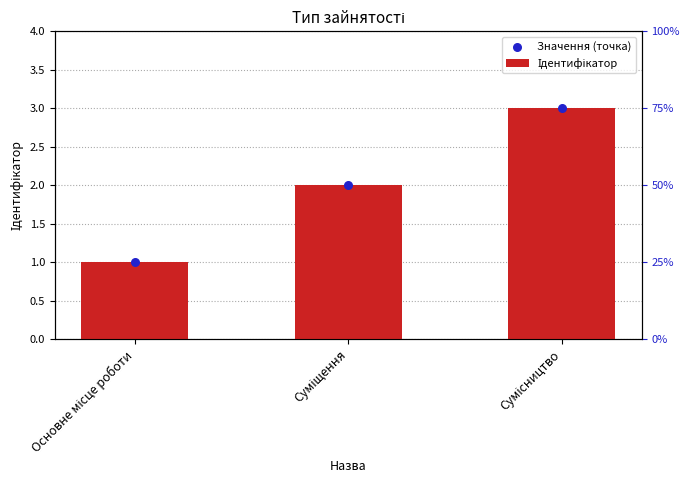

What are all the series names shown in the legend?

Ідентифікатор, Значення (точка)